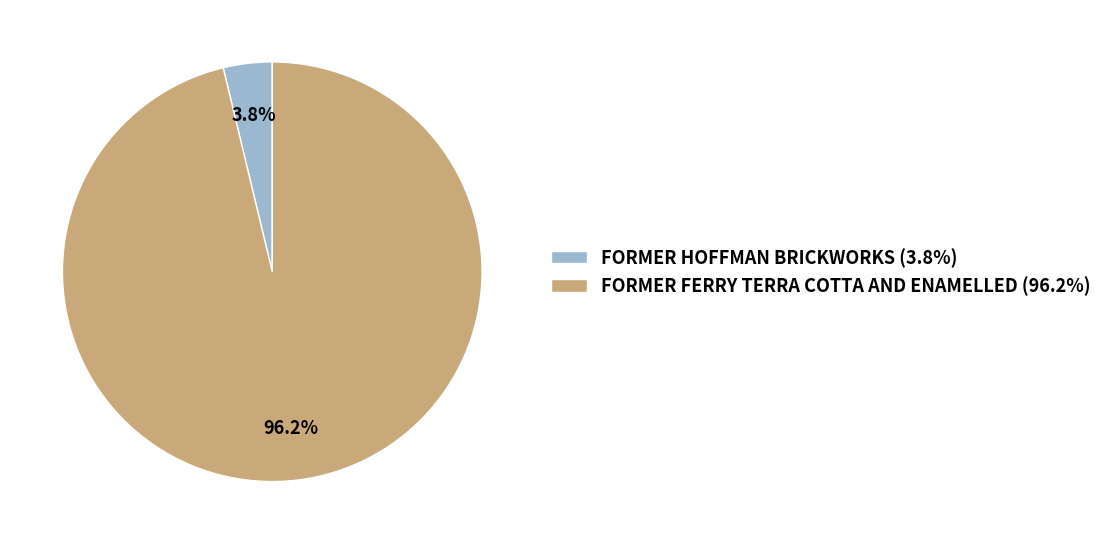

How much of the chart is everything except FORMER HOFFMAN BRICKWORKS?

96.2%